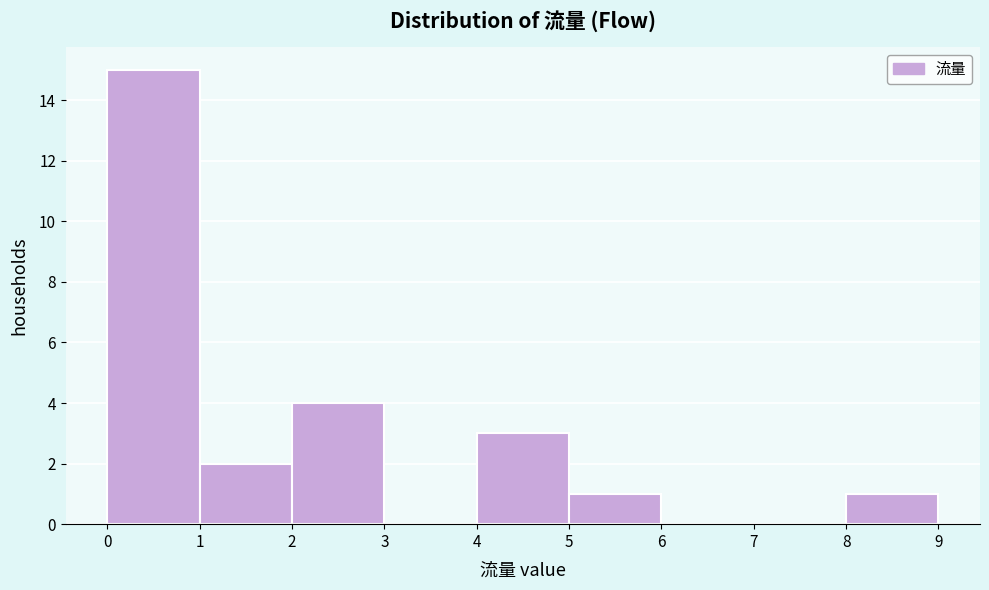

Which range on the x-axis has the tallest bar?

0 to 1